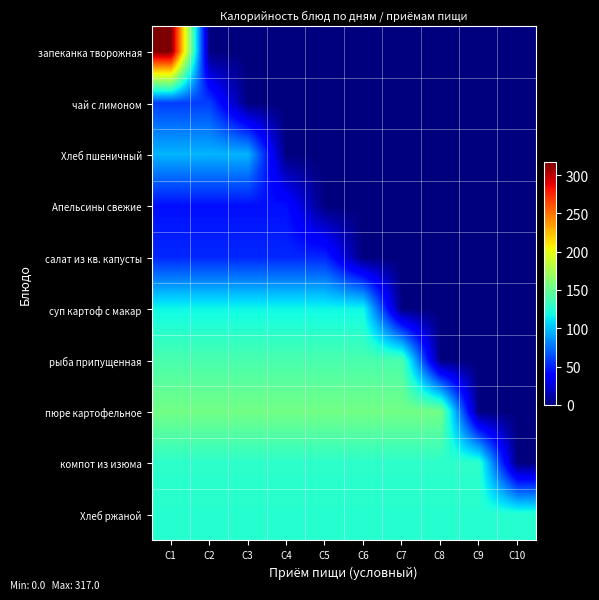

List the series in order of their peak value, highest first.

запеканка творожная, пюре картофельное, рыба припущенная, компот из изюма, Хлеб ржаной, суп картоф с макар, Хлеб пшеничный, чай с лимоном, салат из кв. капусты, Апельсины свежие